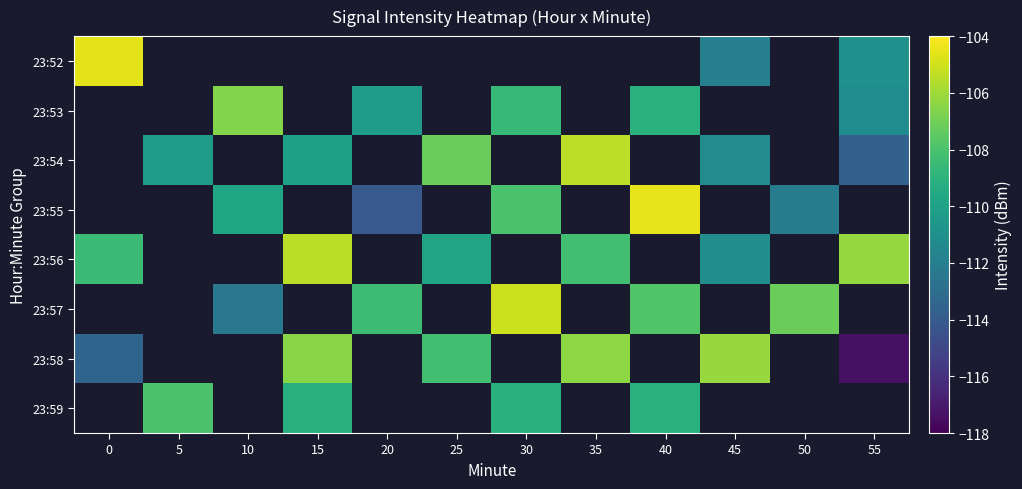

Which label corresponds to the smallest value in the chart?

55